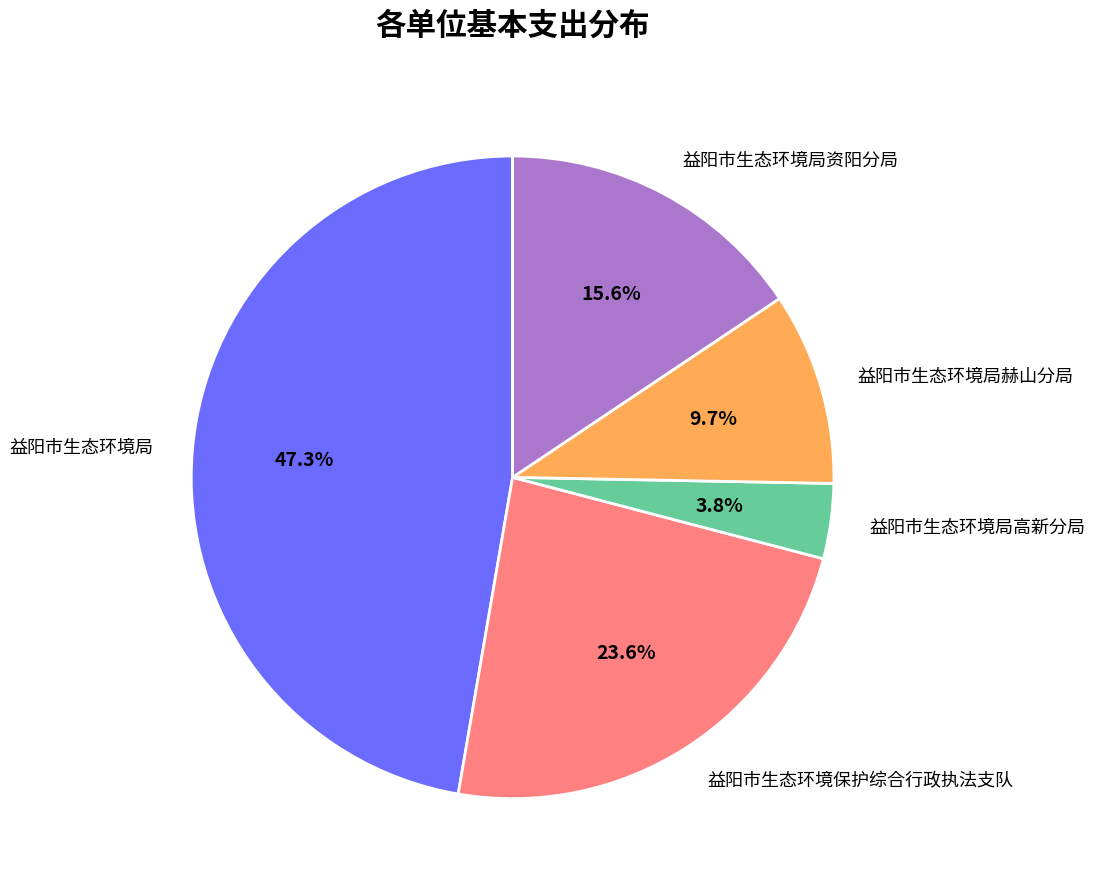

Count the number of slices in the pie.

5